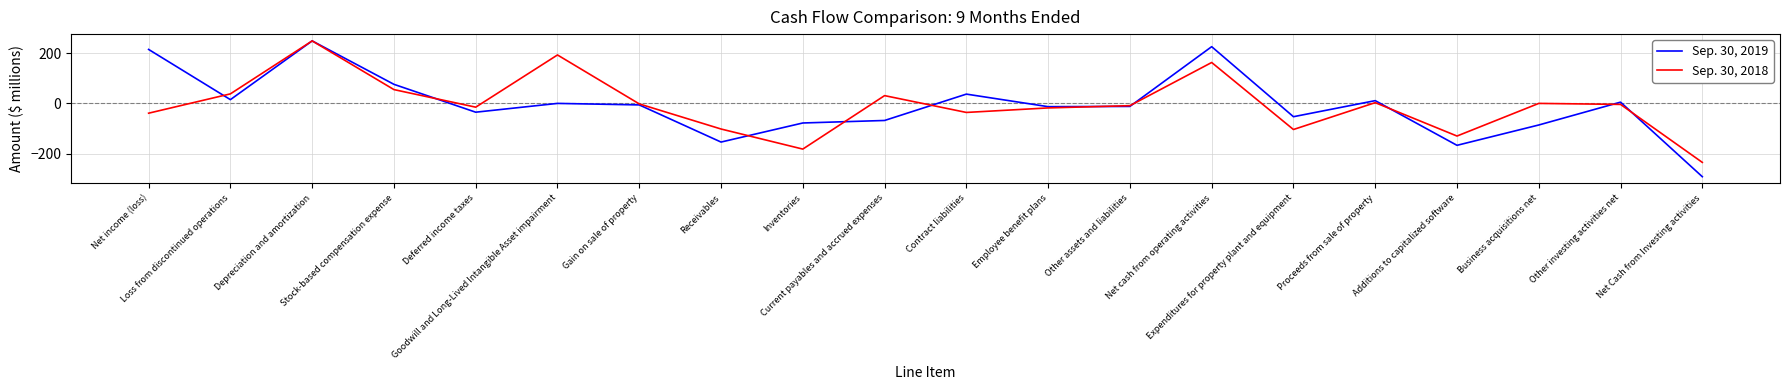

What is the greatest value displayed?

249